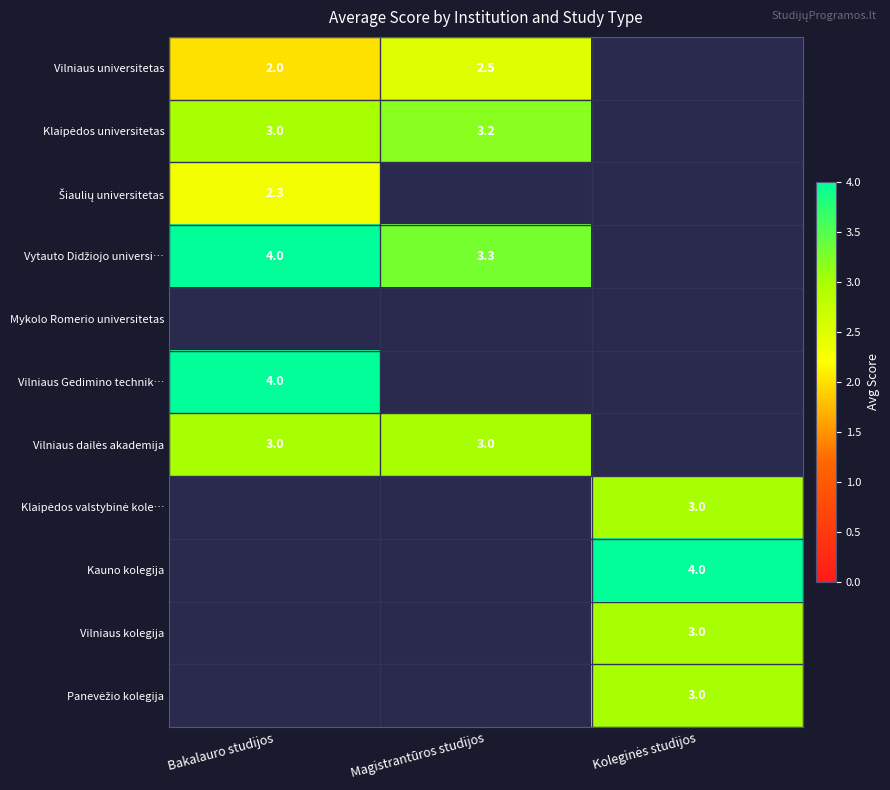

True or false: Vilniaus Gedimino technik… has a value of 4.0 at Bakalauro studijos.

True